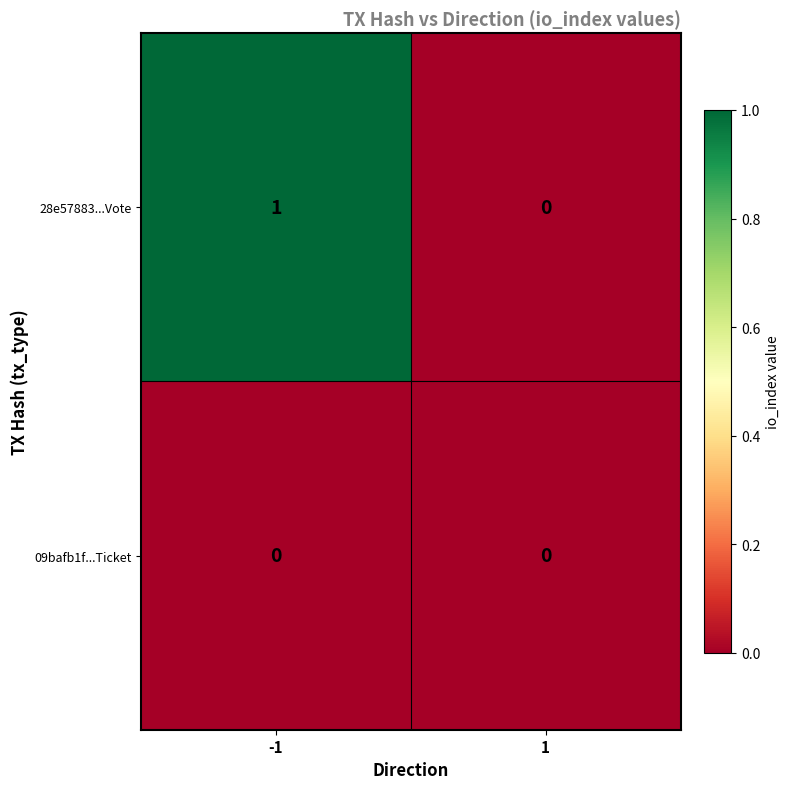

True or false: 28e57883...Vote has a value of 0 at -1.

False